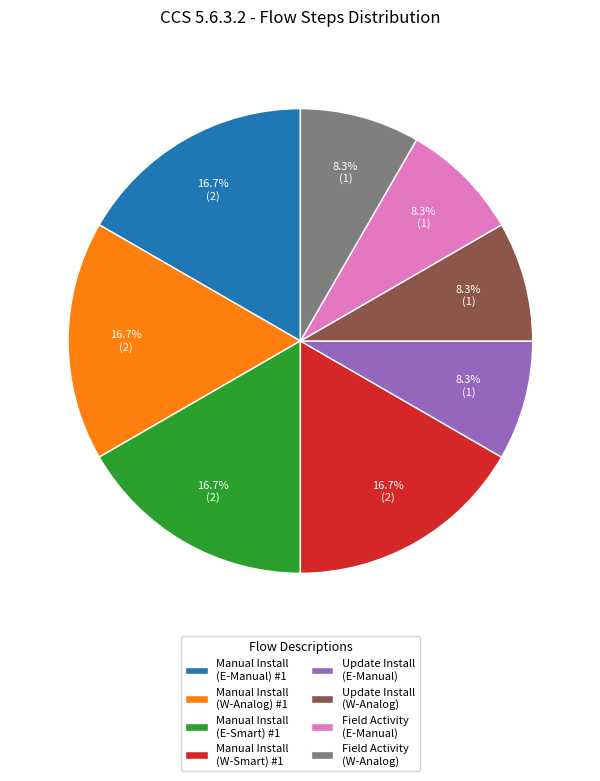

To the nearest percent, what is the difference between the largest and smallest slice percentages?

8%